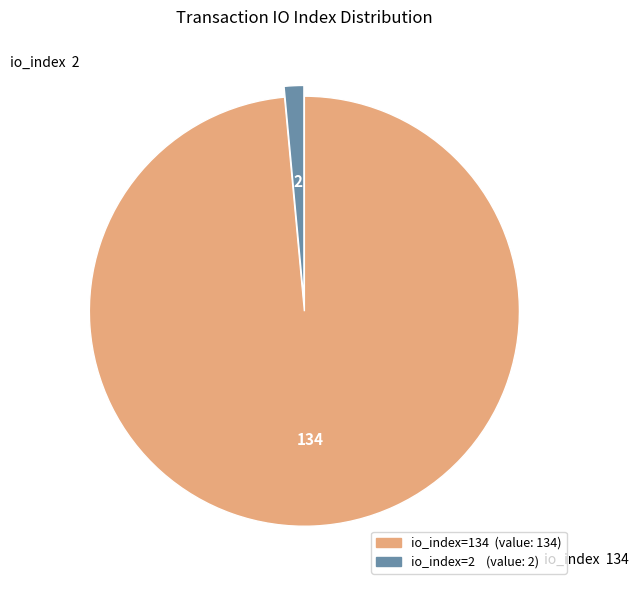

Is there any slice that represents more than half of the pie?

Yes